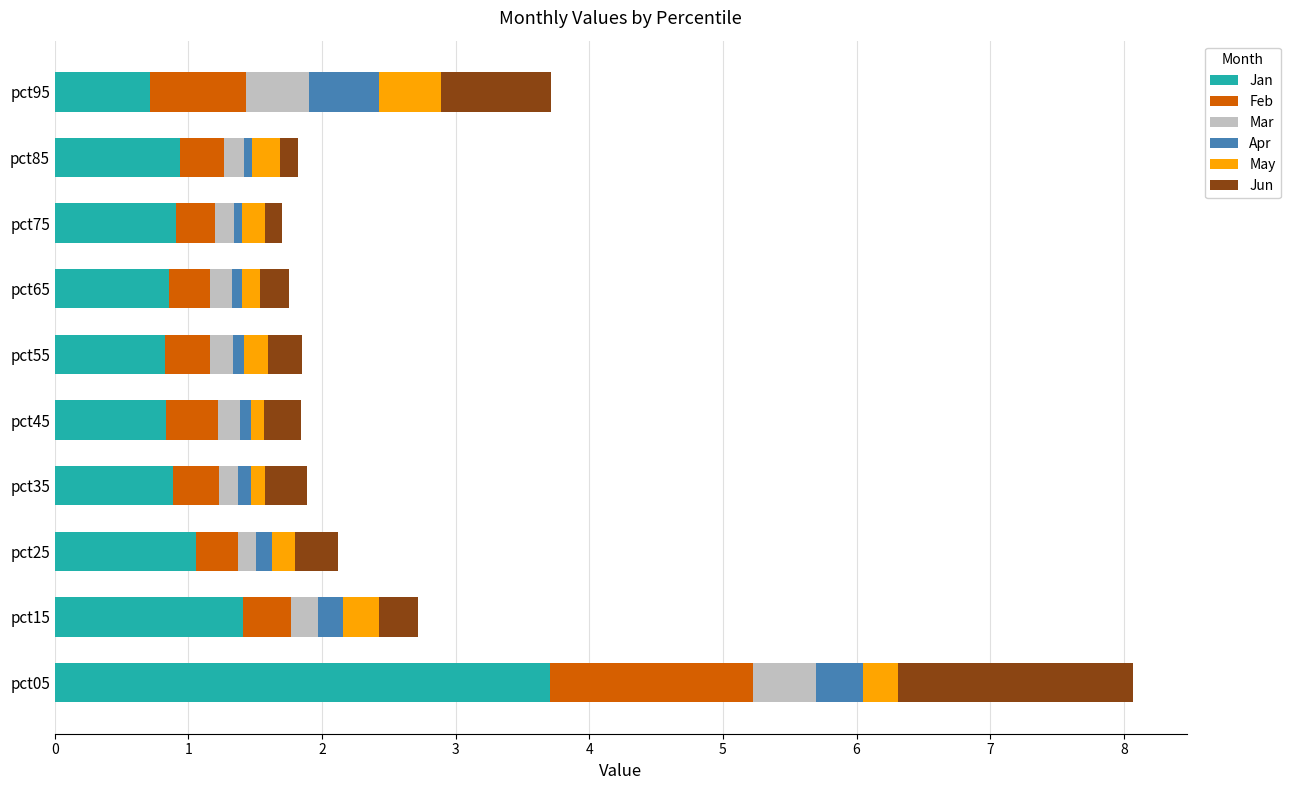

At which label is Jan closest to 2?

pct15